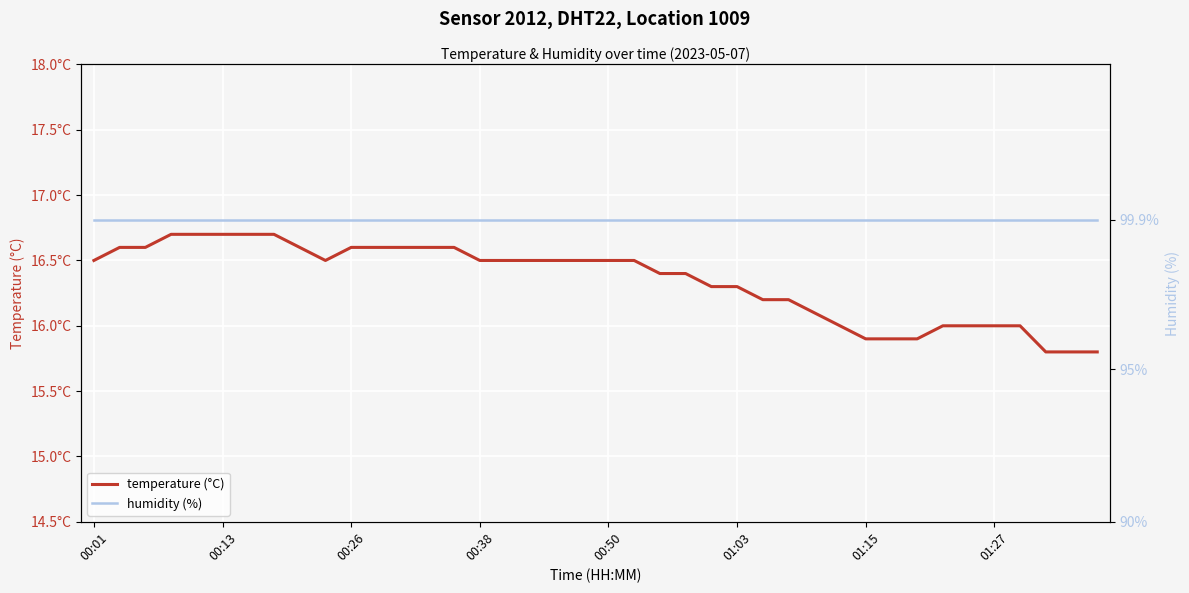

Reading left to right, transcribe all the data shown in this chart.

temperature: 16.5	16.6	16.6	16.7	16.7	16.7	16.7	16.7	16.6	16.5	16.6	16.6	16.6	16.6	16.6	16.5	16.5	16.5	16.5	16.5	16.5	16.5	16.4	16.4	16.3	16.3	16.2	16.2	16.1	16.0	15.9	15.9	15.9	16.0	16.0	16.0	16.0	15.8	15.8	15.8
humidity: 99.9	99.9	99.9	99.9	99.9	99.9	99.9	99.9	99.9	99.9	99.9	99.9	99.9	99.9	99.9	99.9	99.9	99.9	99.9	99.9	99.9	99.9	99.9	99.9	99.9	99.9	99.9	99.9	99.9	99.9	99.9	99.9	99.9	99.9	99.9	99.9	99.9	99.9	99.9	99.9